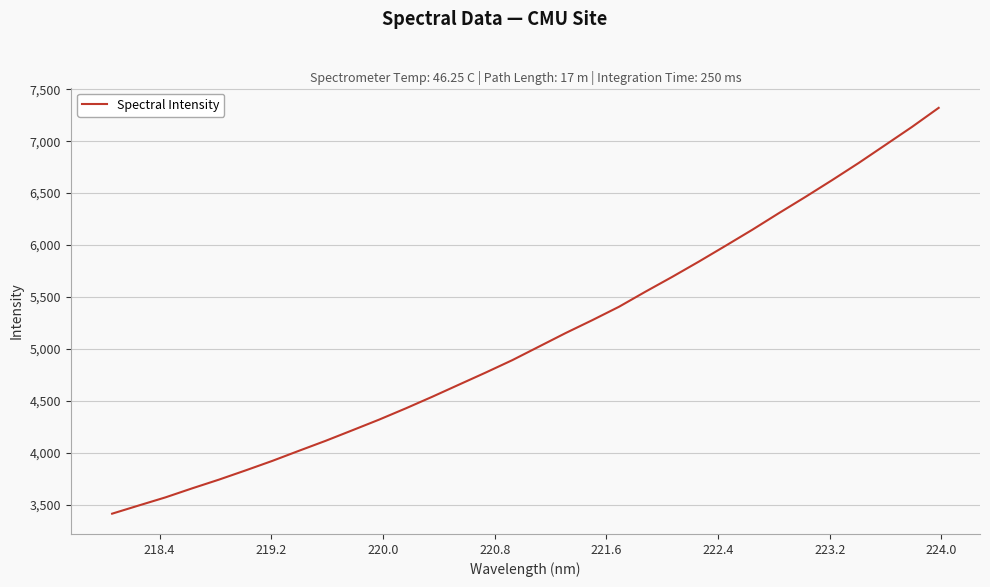

What is the smallest value displayed?

3413.7